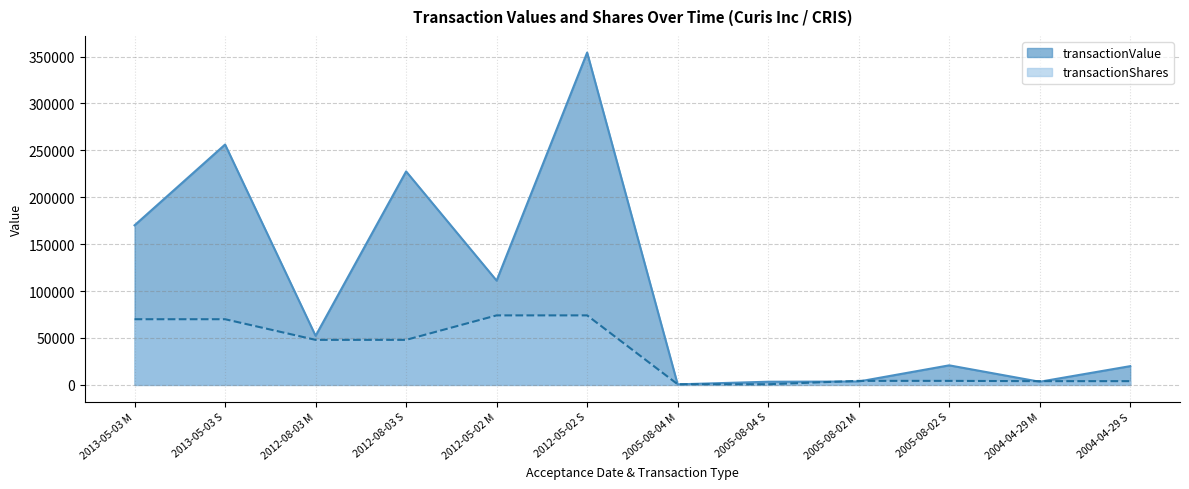

Where is transactionShares nearest to the value 37400?

2012-08-03 M